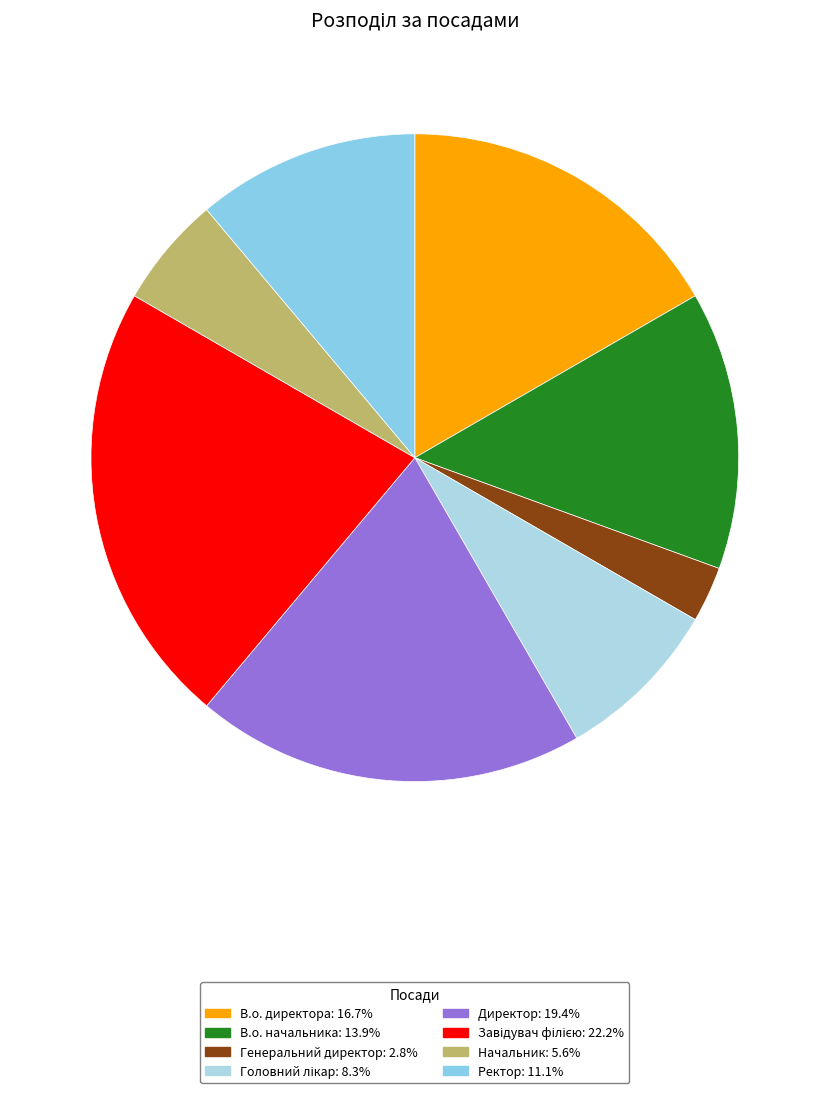

Rank the categories by value from lowest to highest.

Генеральний директор, Начальник, Головний лікар, Ректор, В.о. начальника, В.о. директора, Директор, Завідувач філією